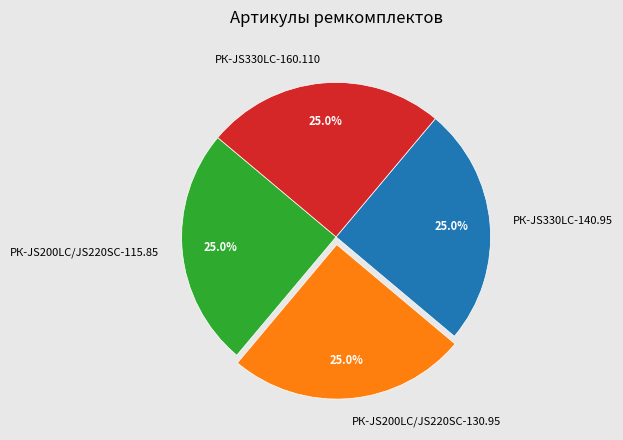

How many segments does this pie chart have?

4